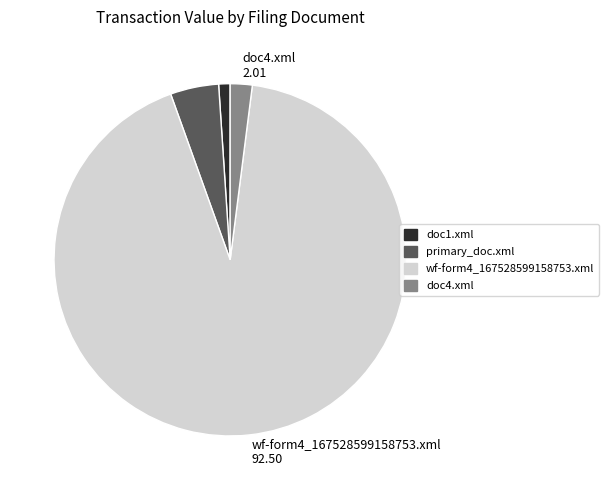

How many slices are in this pie chart?

4